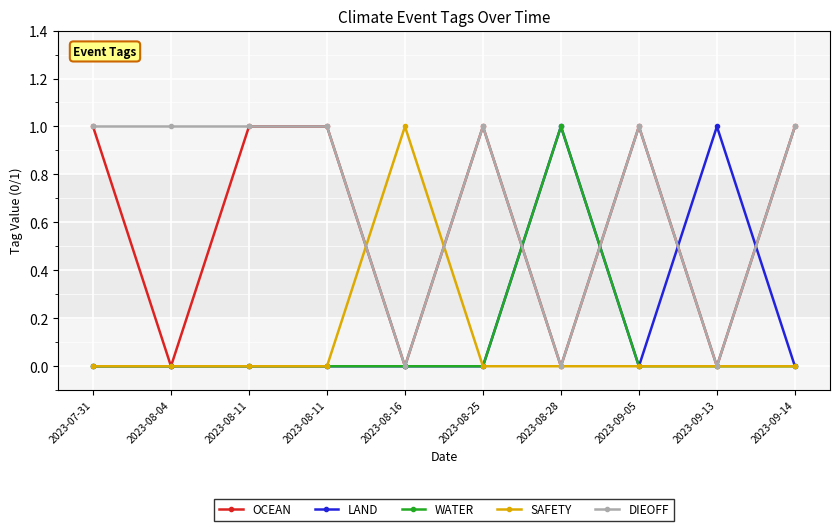

How many categories are shown in the chart?

10